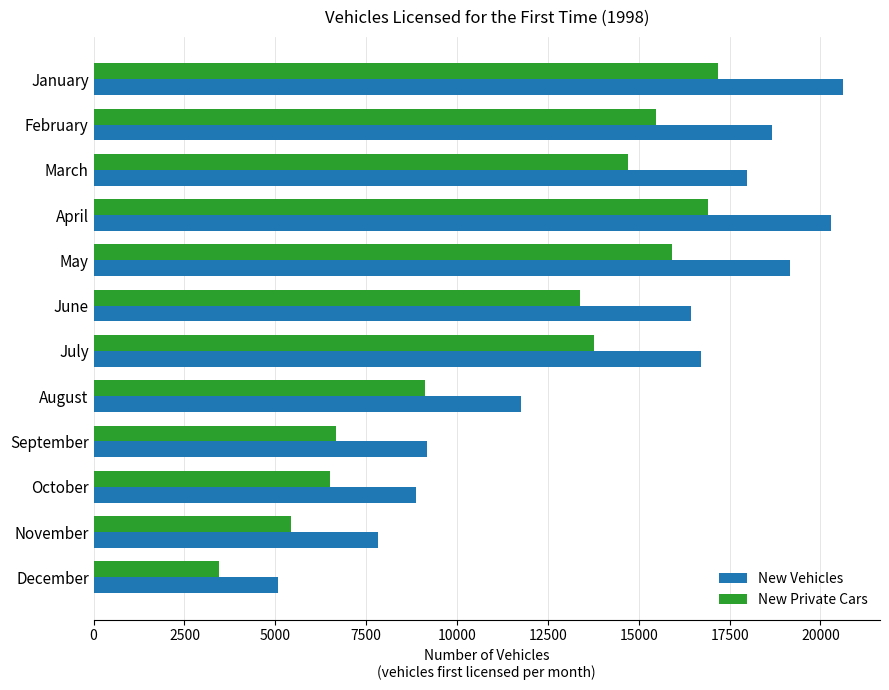

What is the difference between the second highest and minimum values in the New Private Cars series?

13456